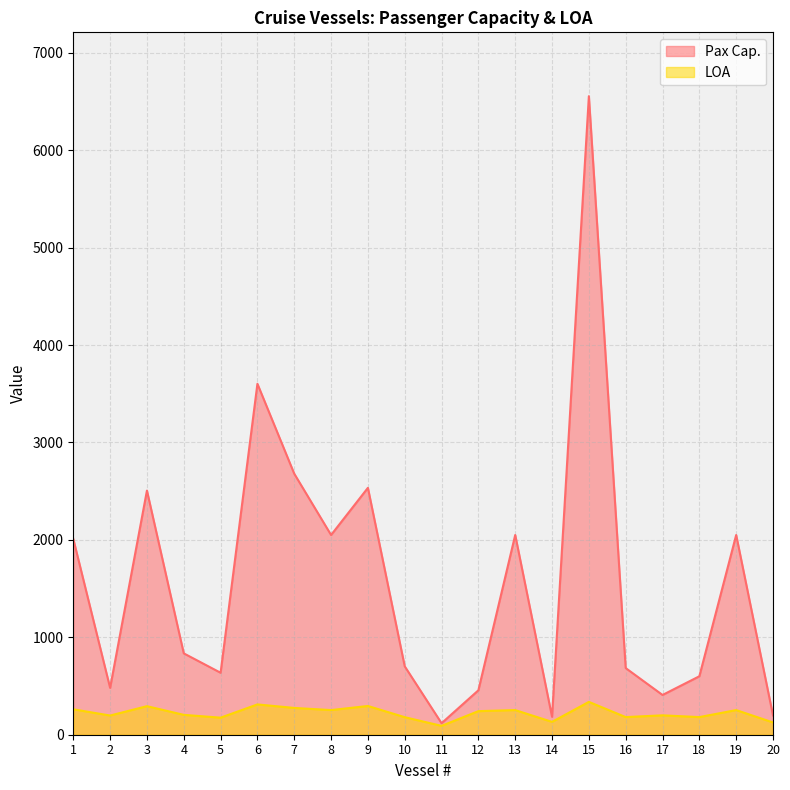

Is it true that Pax Cap. equals 600 at 18?

True